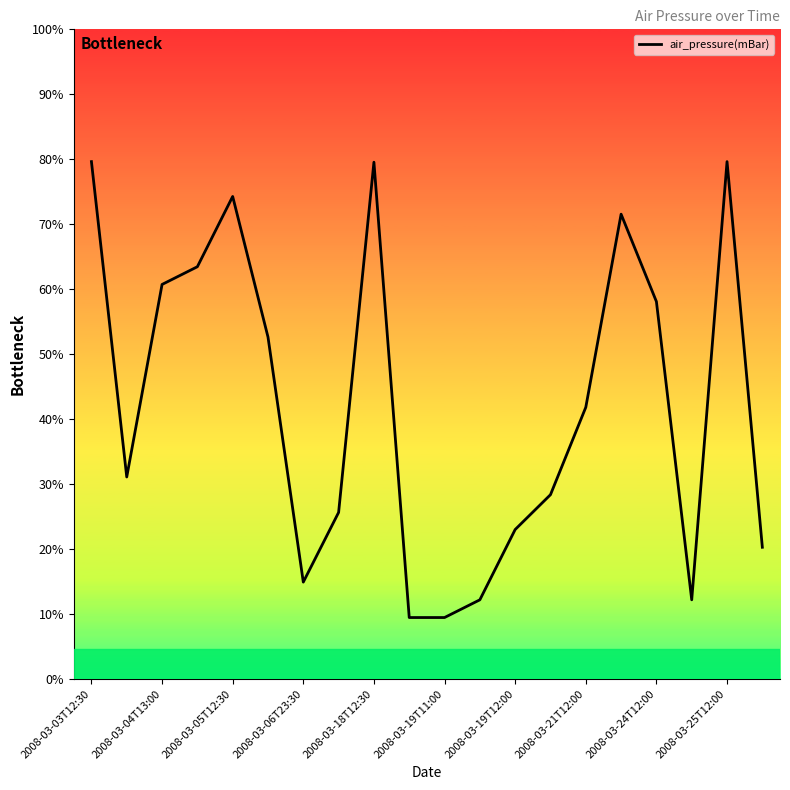

What is the sum of all values?

17327